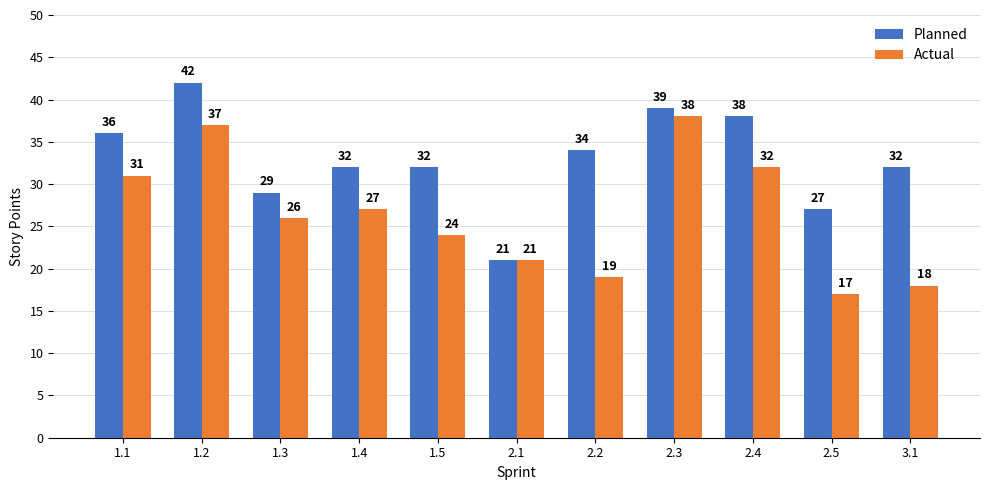

Reading right to left, what are all the values shown in this chart?

Planned: 32	27	38	39	34	21	32	32	29	42	36
Actual: 18	17	32	38	19	21	24	27	26	37	31